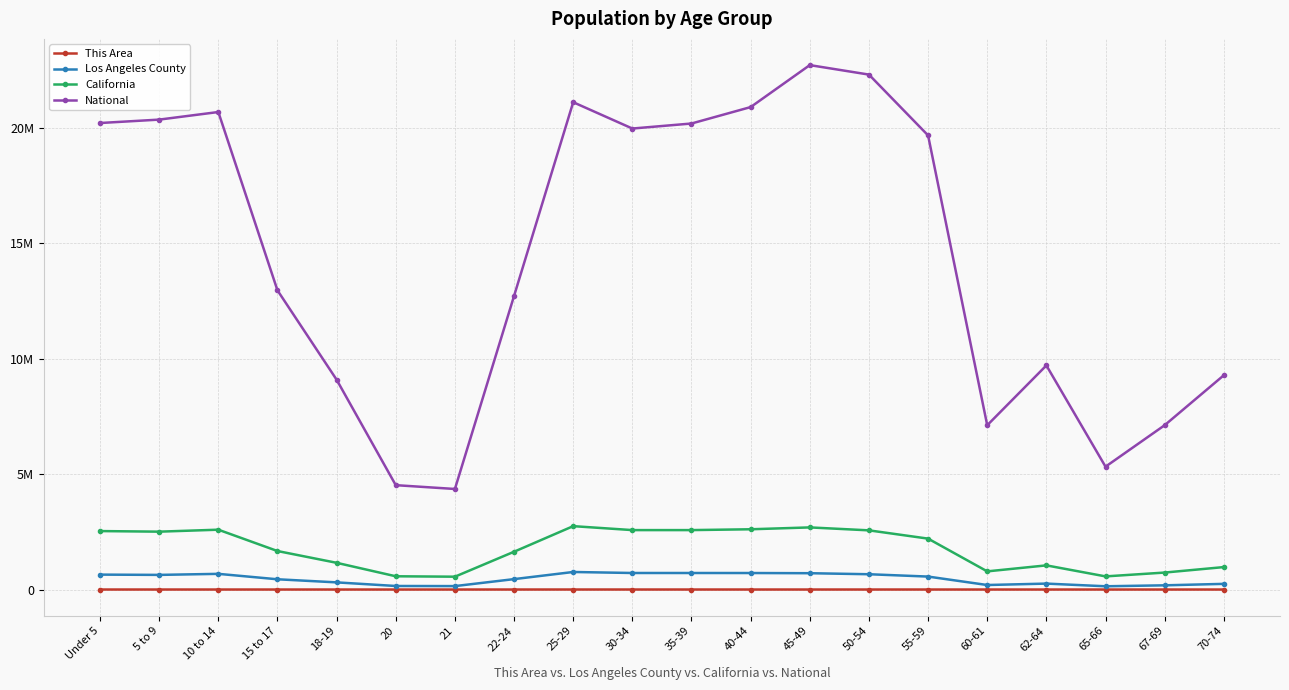

At which category does This Area reach its first local peak?

5 to 9